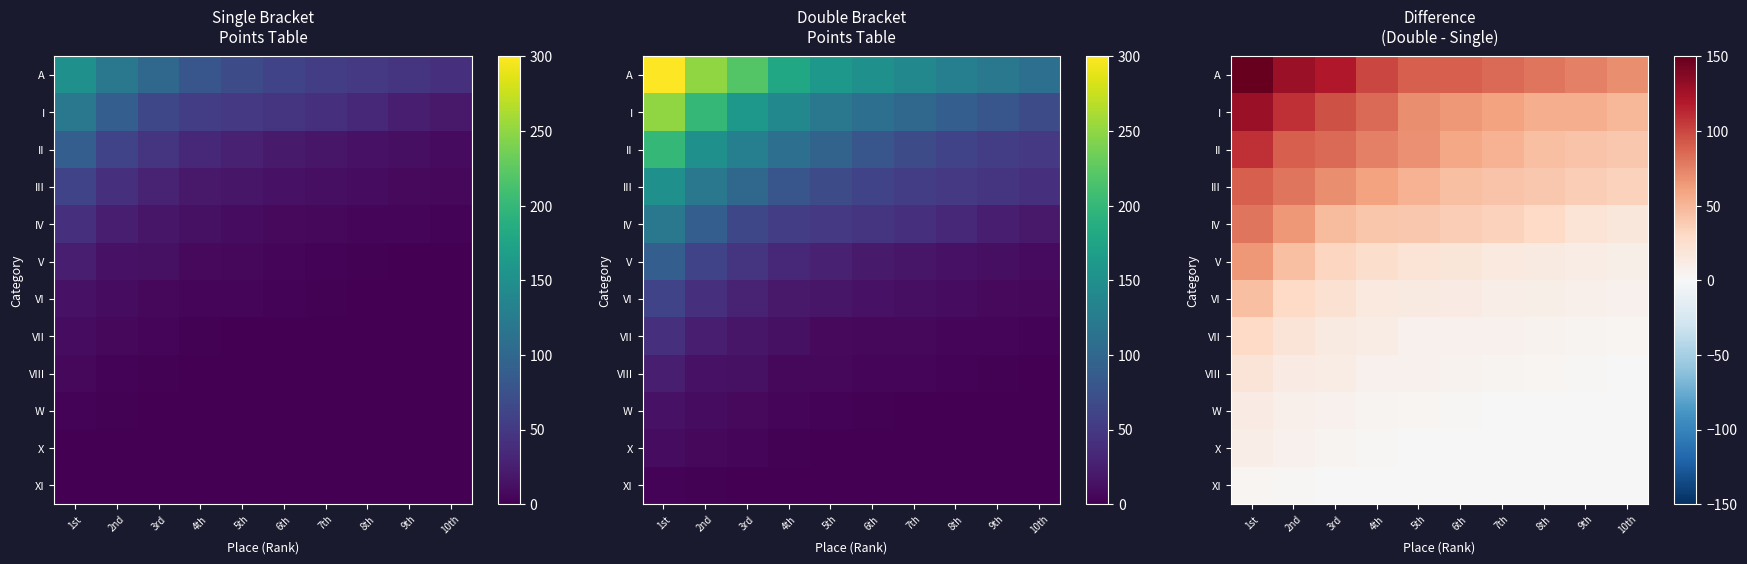

Is it true that IV equals 34 at 7th?

True